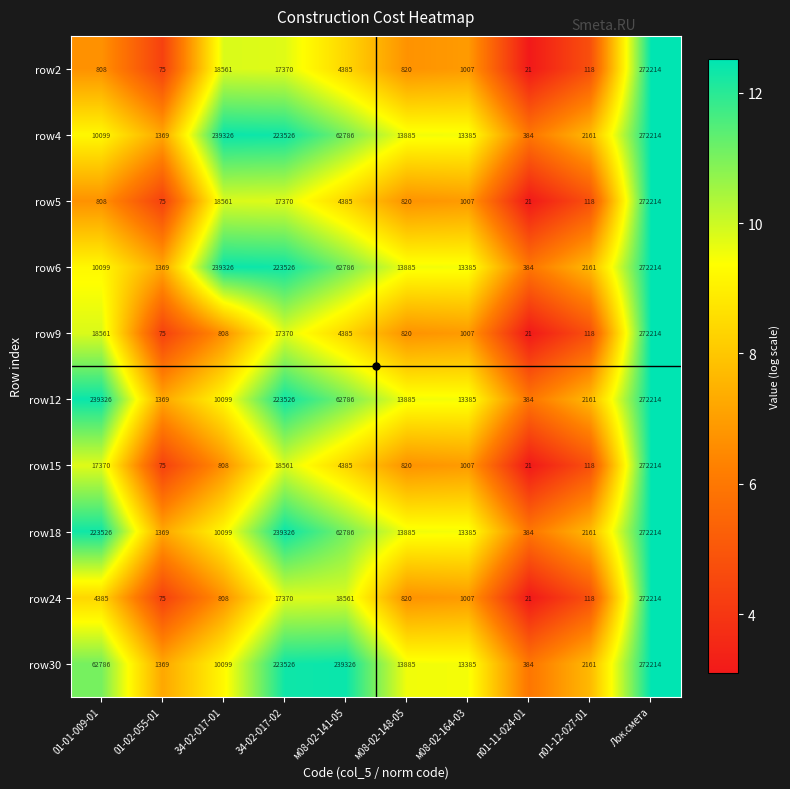

What is the spread (max minus min) of values at м08-02-141-05?

234941